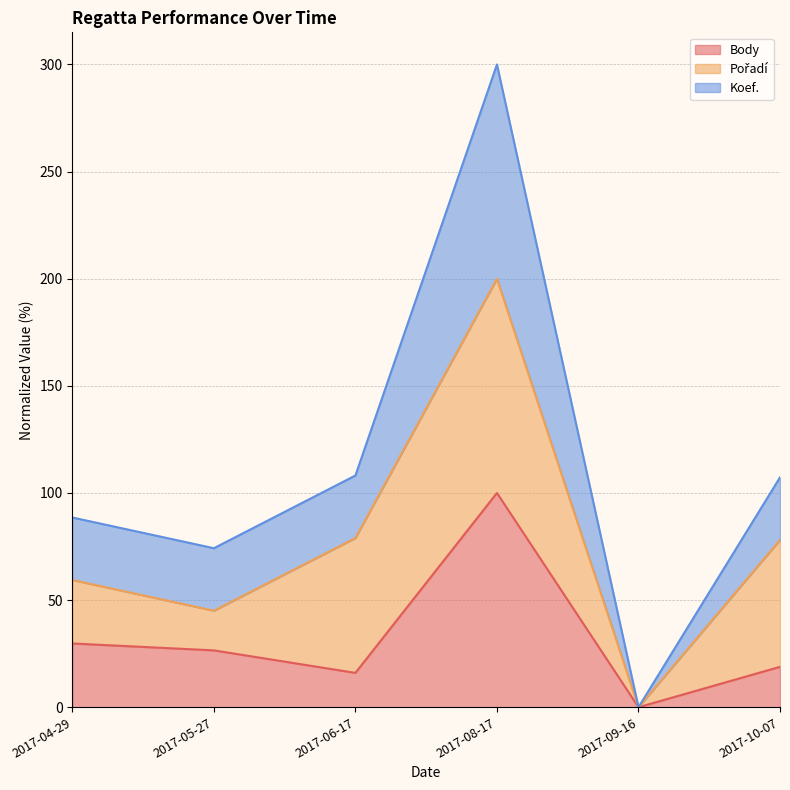

What is the label of the 6th point from the left?

2017-10-07